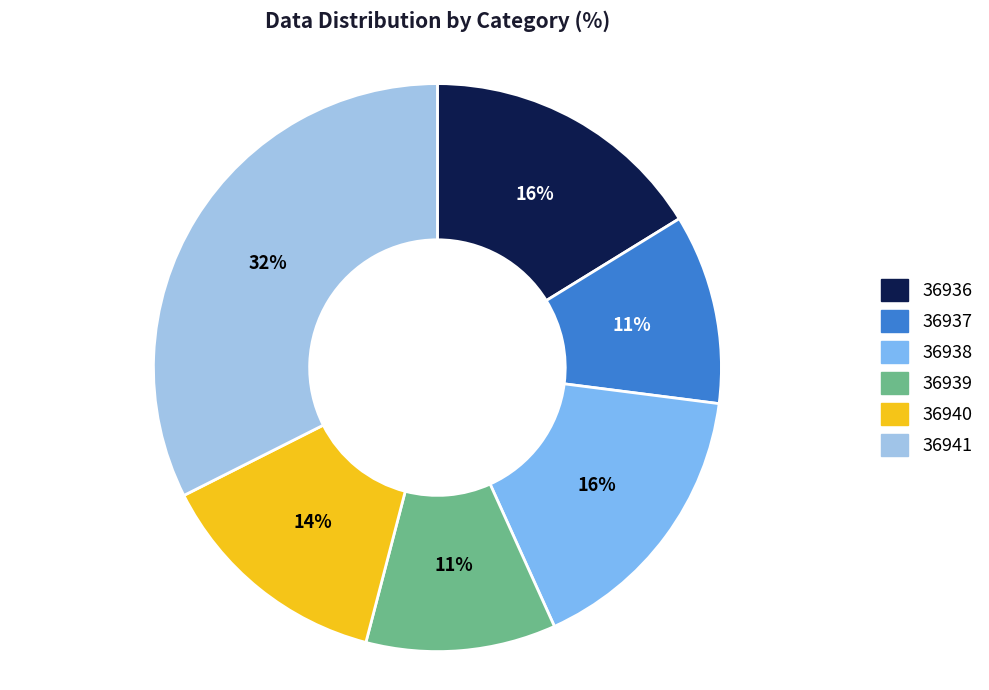

Do 36938 and 36941 together represent more than half of the pie?

No